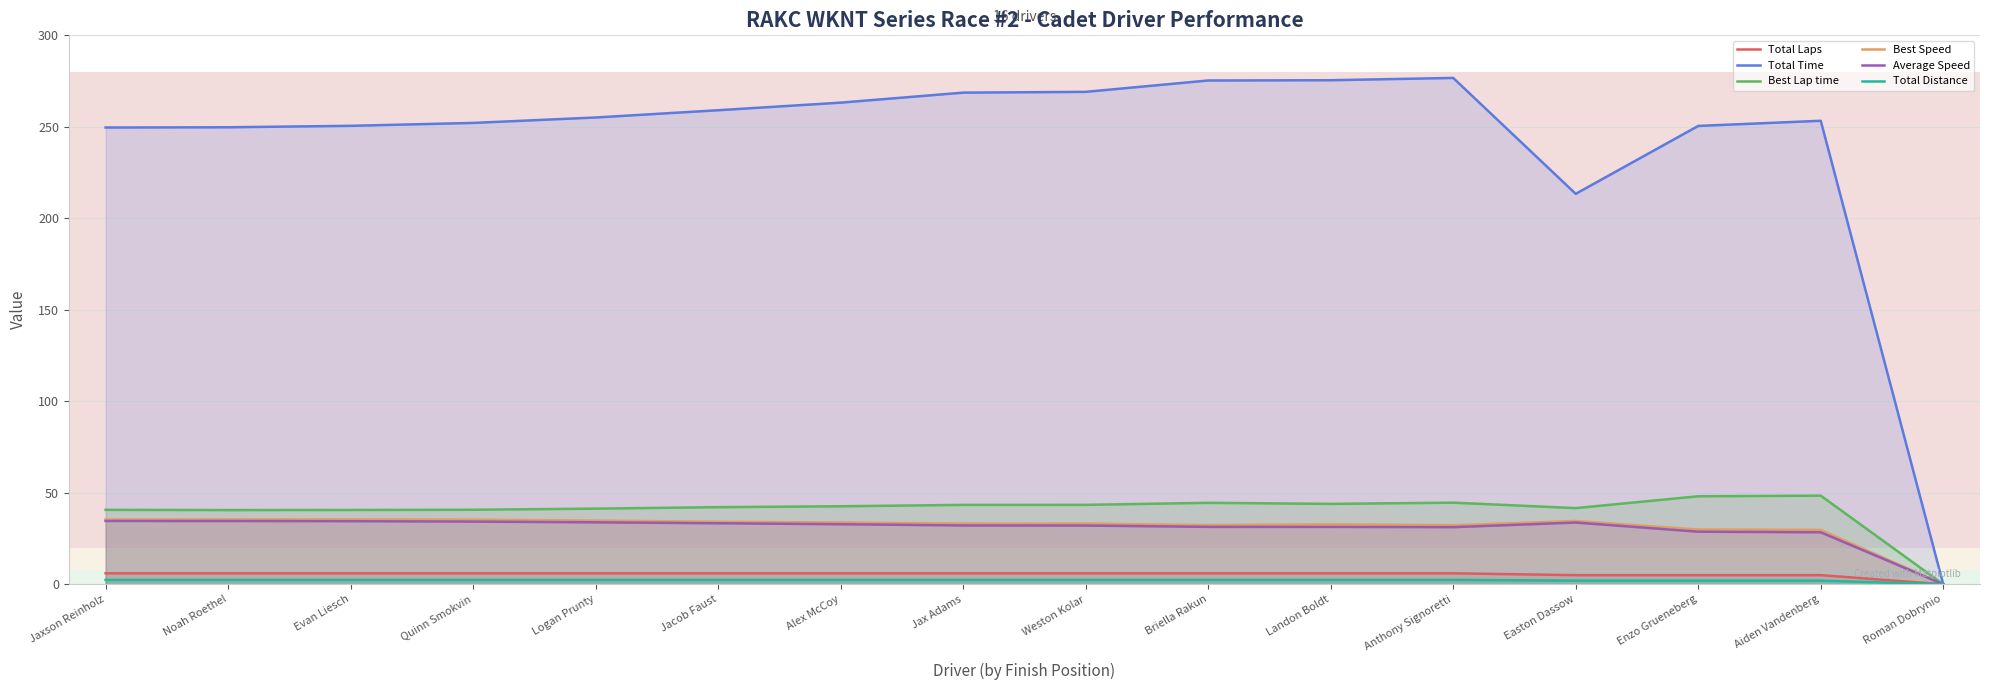

The value of Total Distance at Evan Liesch is 2.4. True or false?

True